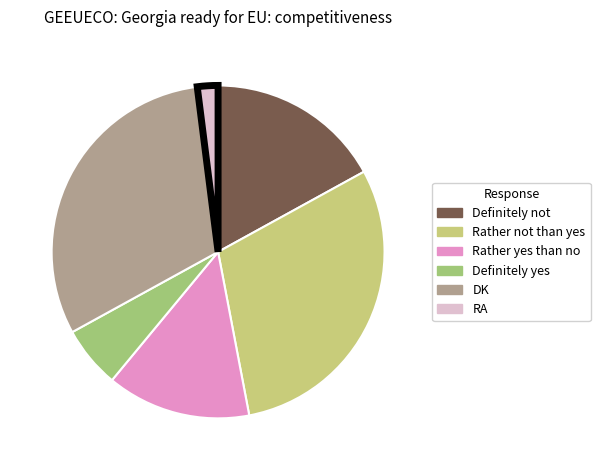

Does Definitely yes represent more than half of the total?

No